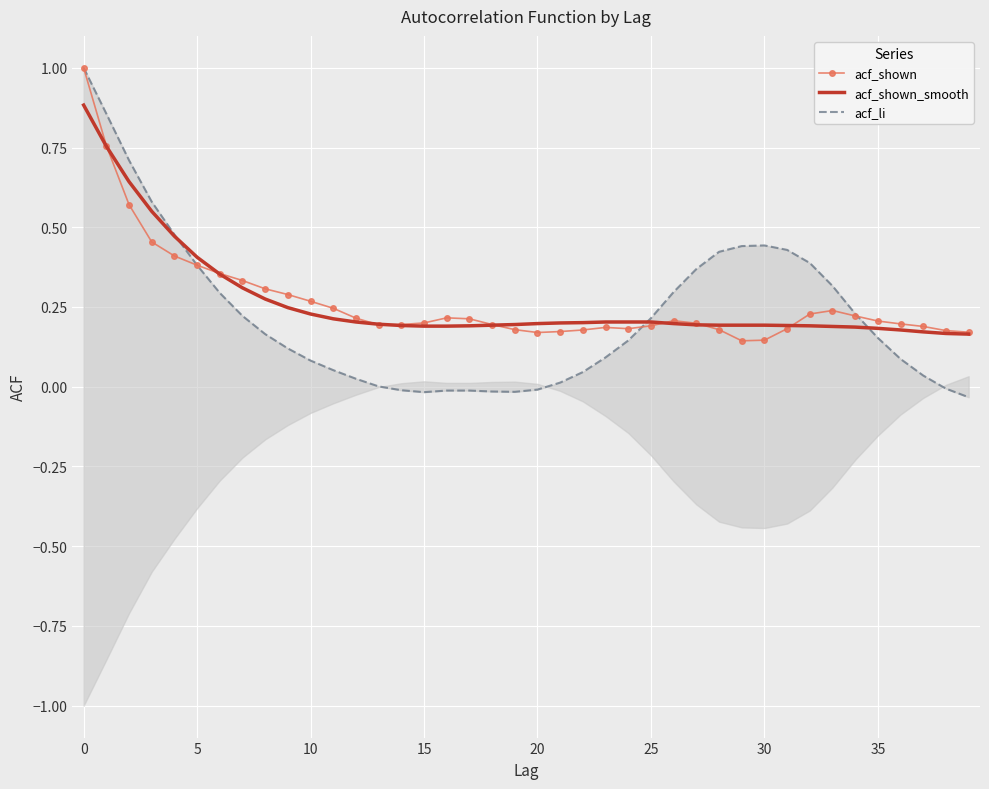

Which series has the widest spread of values?

acf_li